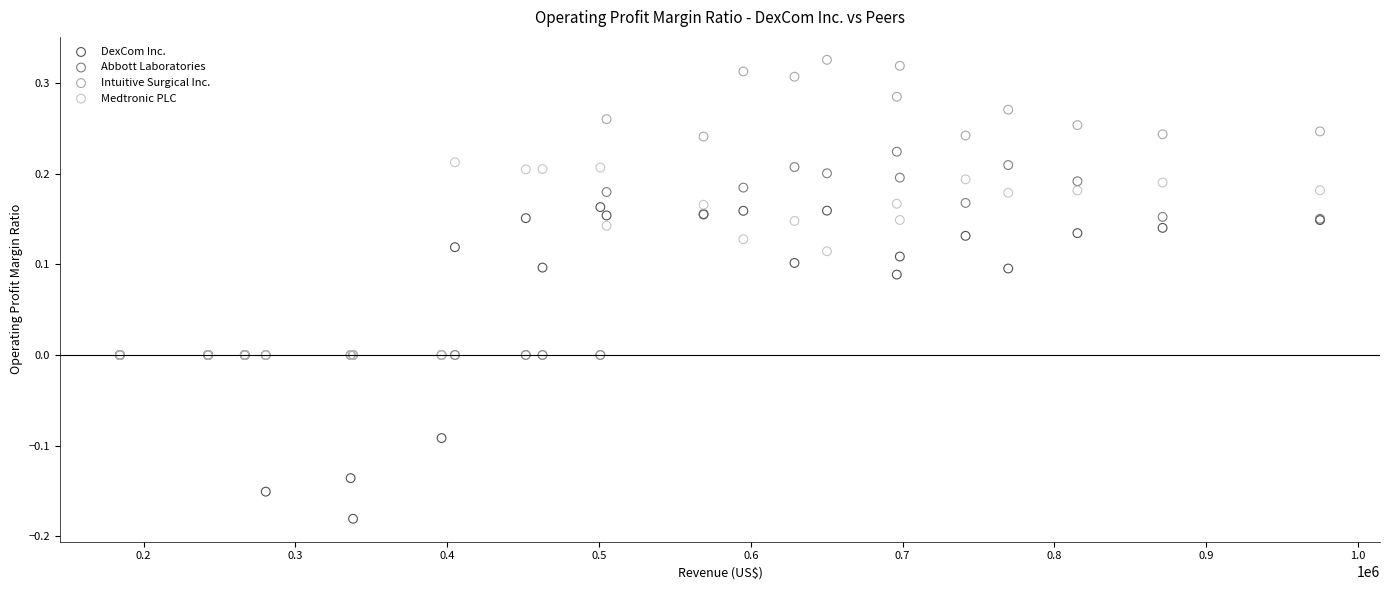

Which series contains the highest Y value?

Intuitive Surgical Inc.